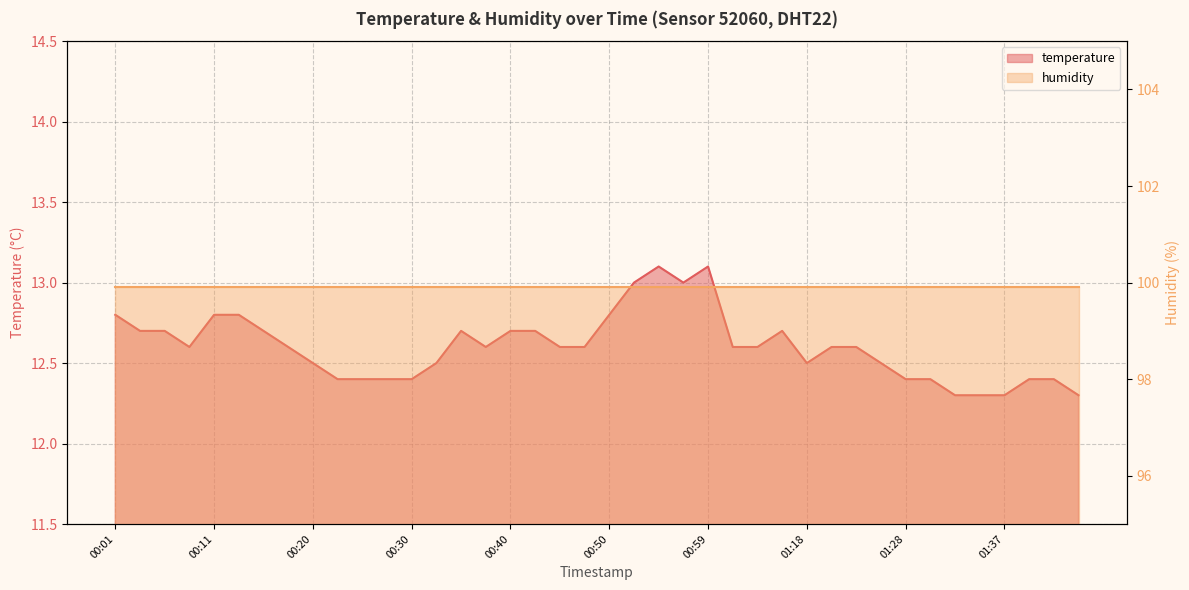

At which category does the chart reach its peak across all series?

00:55